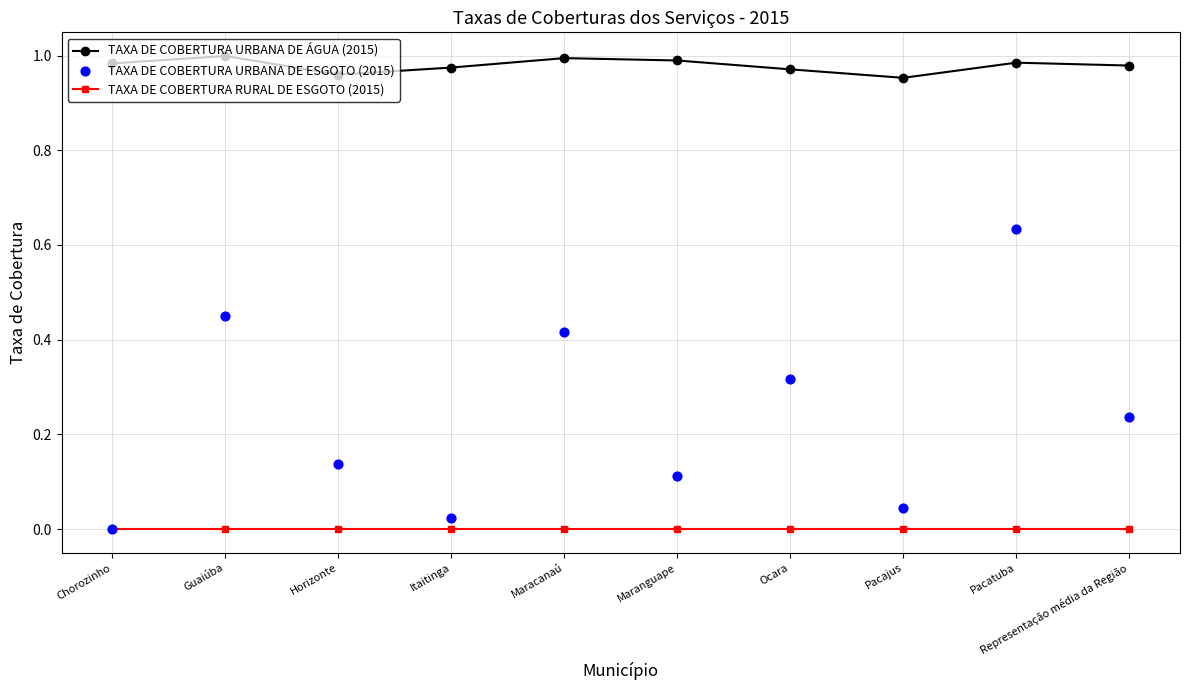

At which category is the sum across all series the highest?

Pacatuba